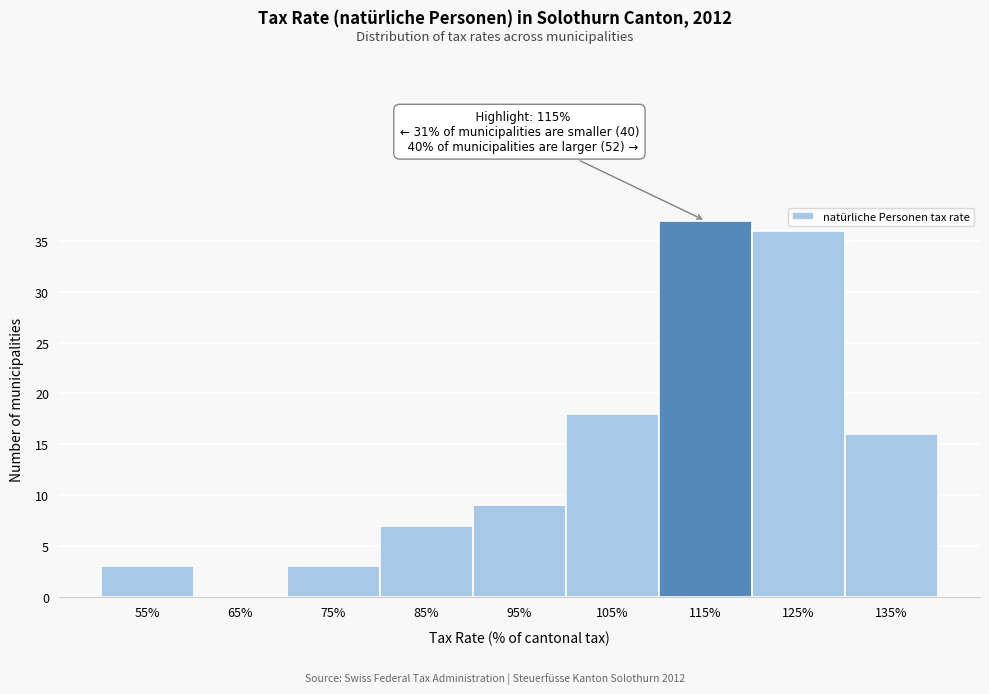

Reading right to left, what are all the values shown in this chart?

135%=16	125%=36	115%=37	105%=18	95%=9	85%=7	75%=3	65%=0	55%=3